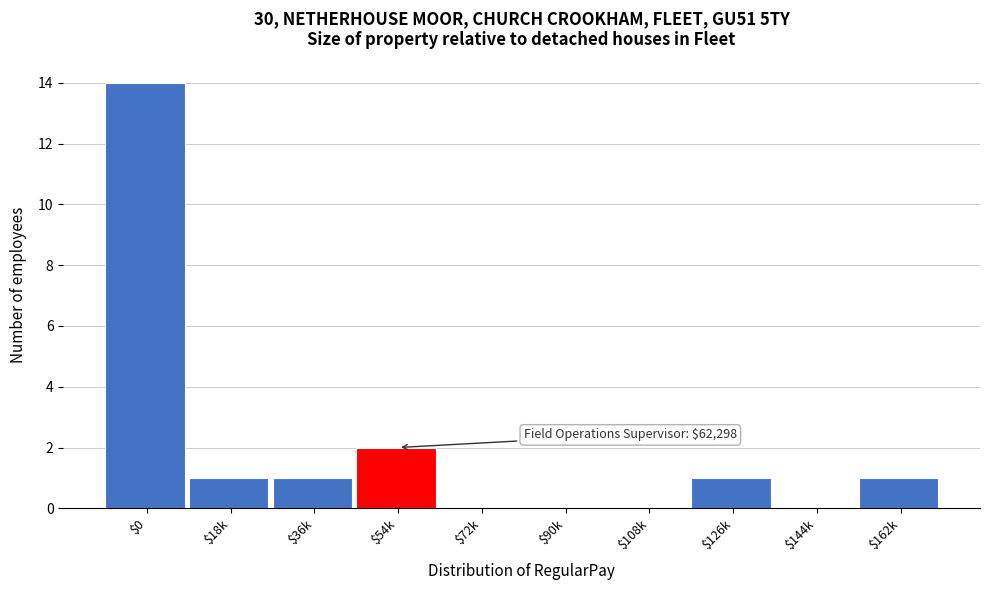

At which category does the chart reach its peak across all series?

$0